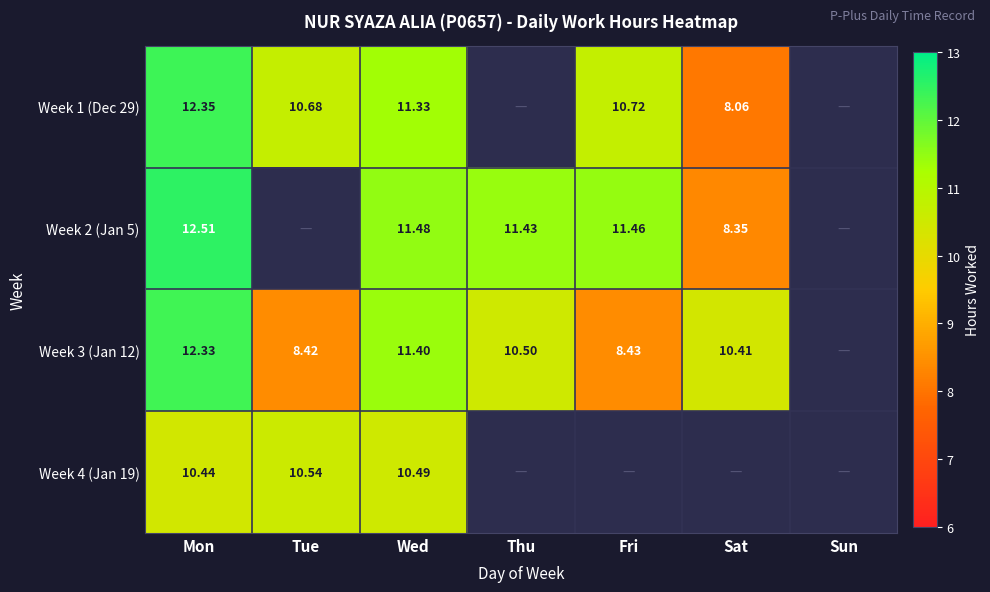

Is the value of Week 4 (Jan 19) at Tue greater than the value of Week 1 (Dec 29) at Fri?

No